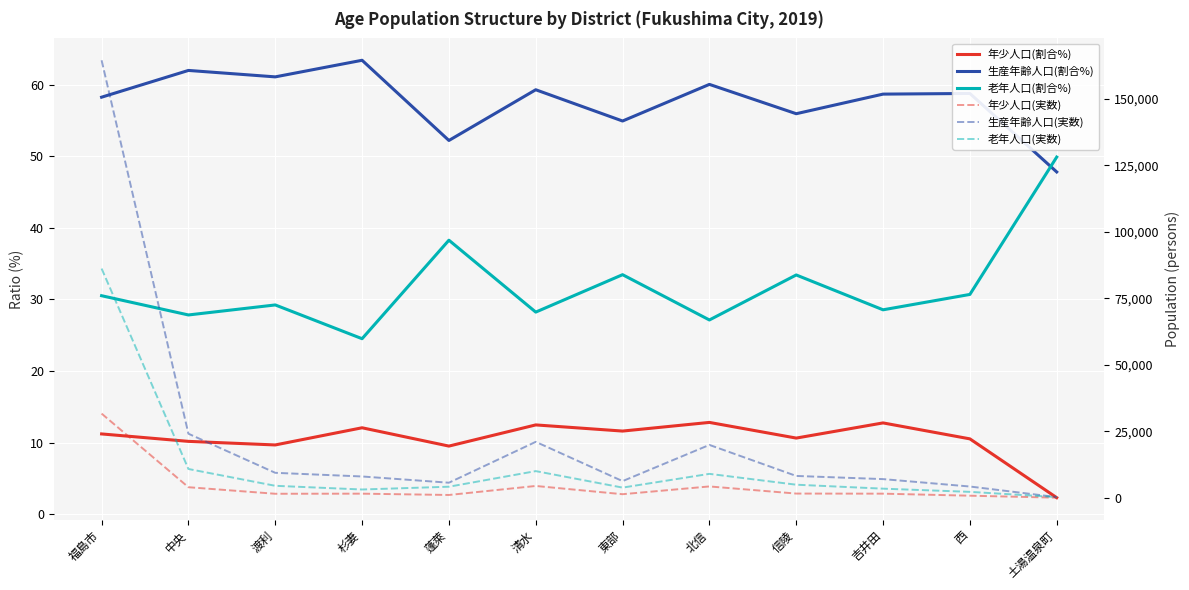

What is the difference between the maximum and minimum values in the 老年人口(実数) series?

85909.0